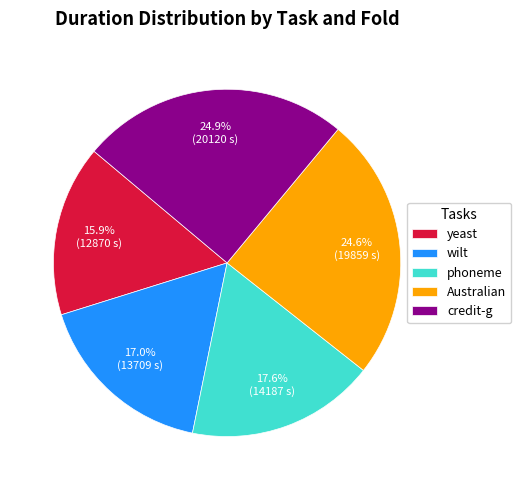

What is the total percentage of wilt and Australian?

41.6%